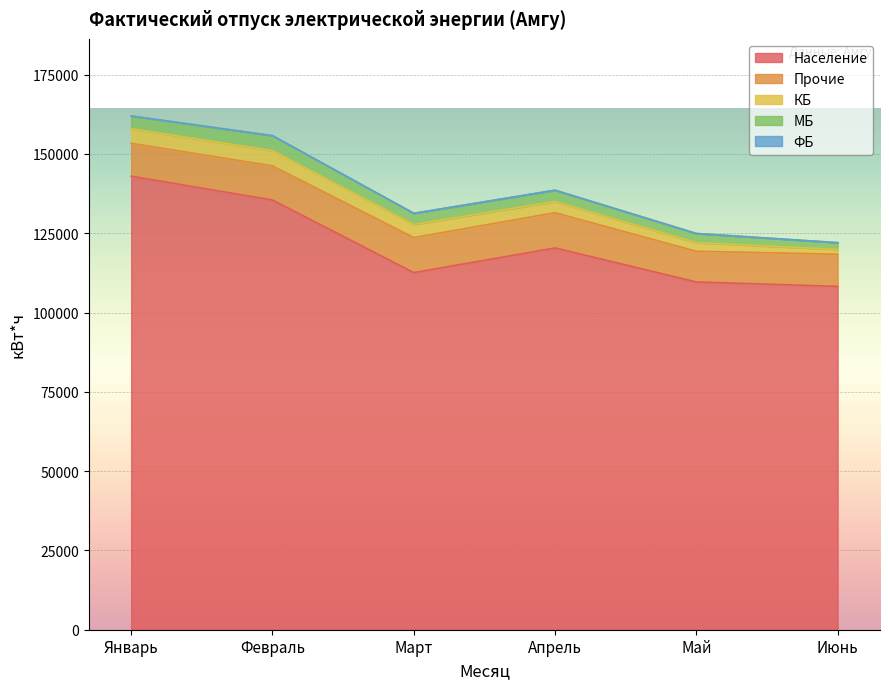

What are all the series names shown in the legend?

Население, Прочие, КБ, МБ, ФБ